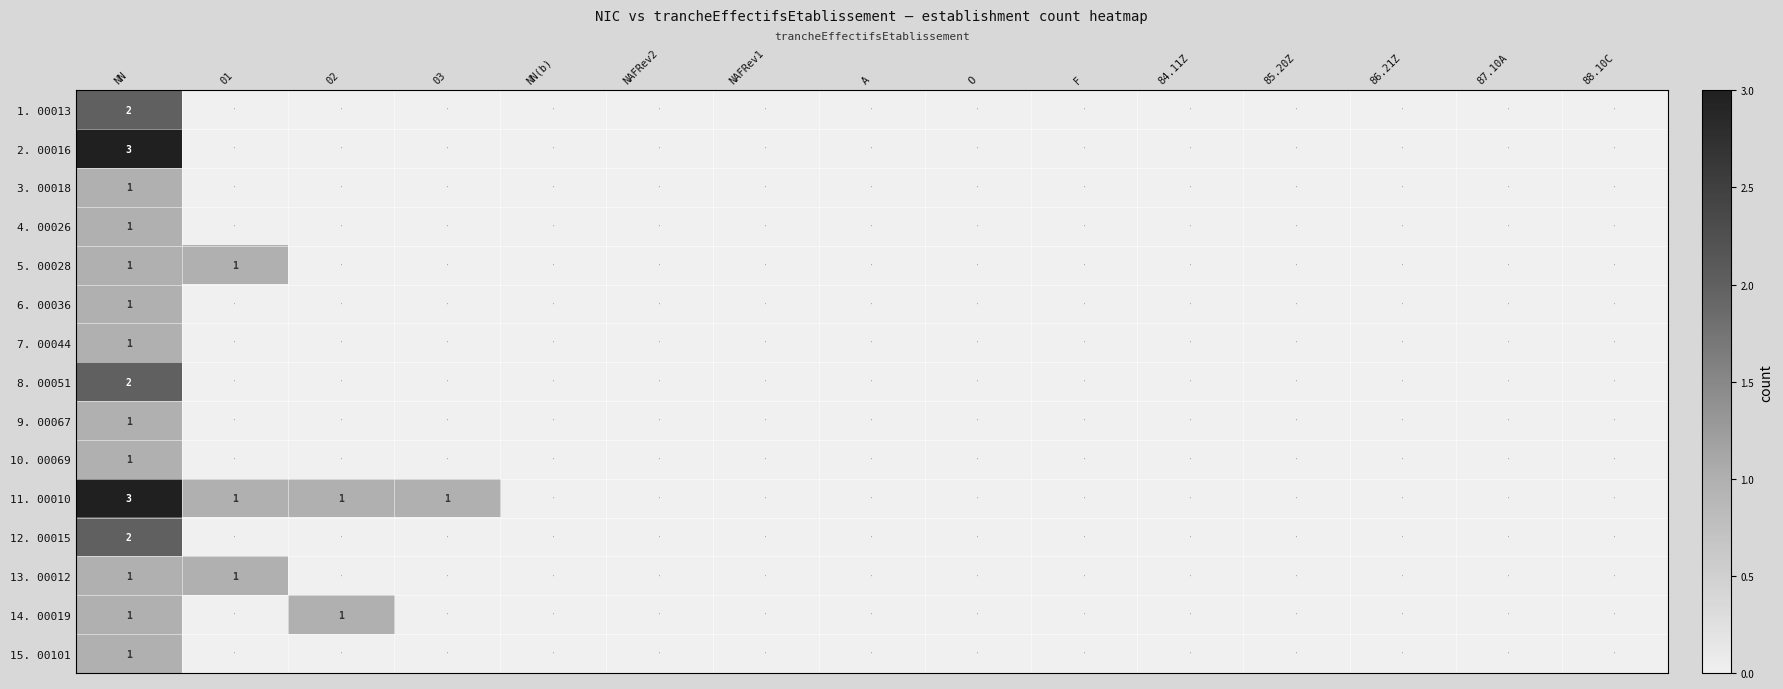

Rank the series at 88.10C from lowest to highest value.

1. 00013, 2. 00016, 3. 00018, 4. 00026, 5. 00028, 6. 00036, 7. 00044, 8. 00051, 9. 00067, 10. 00069, 11. 00010, 12. 00015, 13. 00012, 14. 00019, 15. 00101